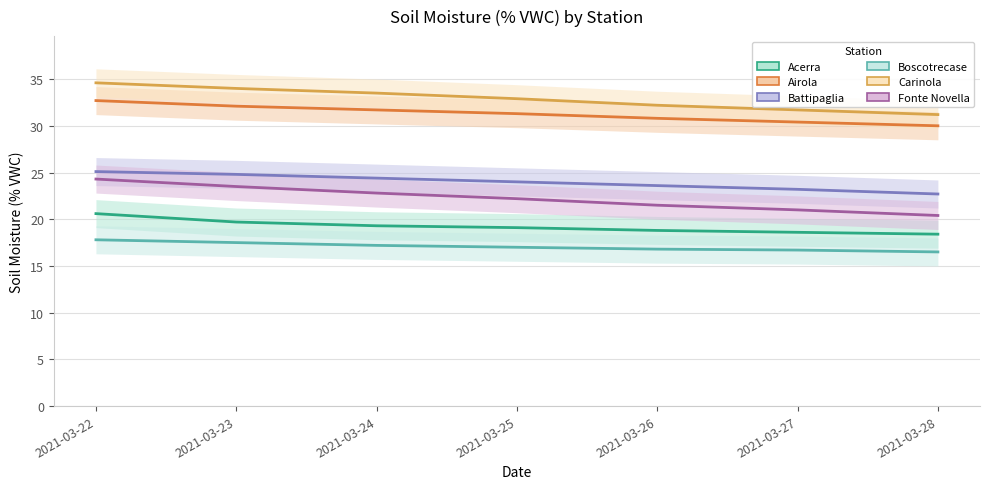

What is the spread (max minus min) of values at 2021-03-23?

16.5